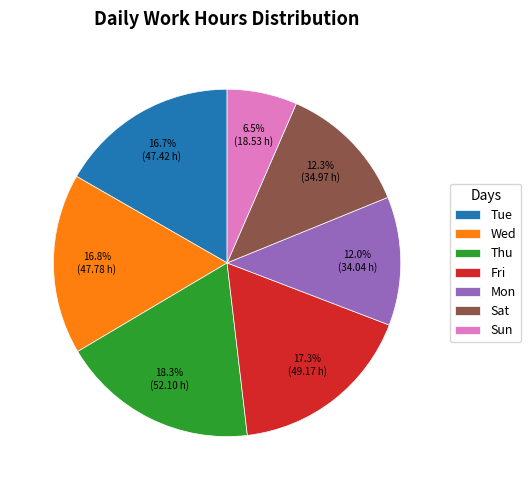

To the nearest percent, what is the average slice percentage?

14%